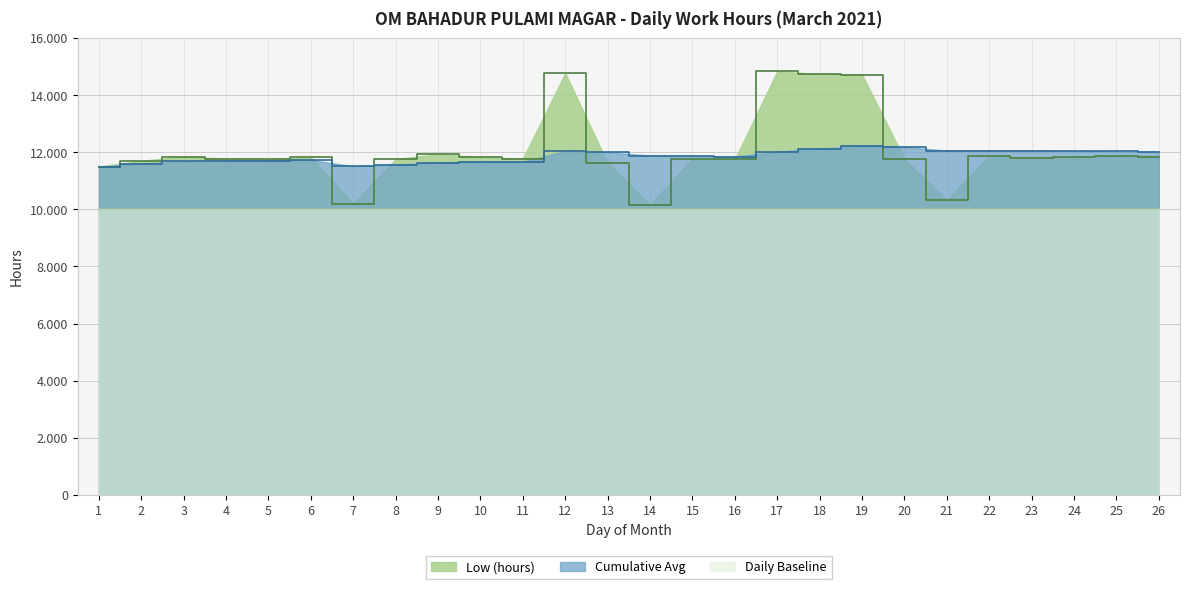

Which series has the largest range (max minus min)?

Low (hours)